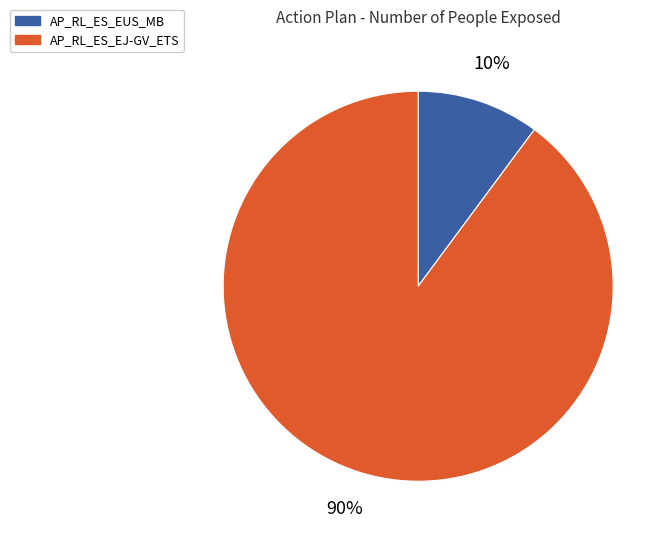

Rank the categories by value from lowest to highest.

AP_RL_ES_EUS_MB, AP_RL_ES_EJ-GV_ETS